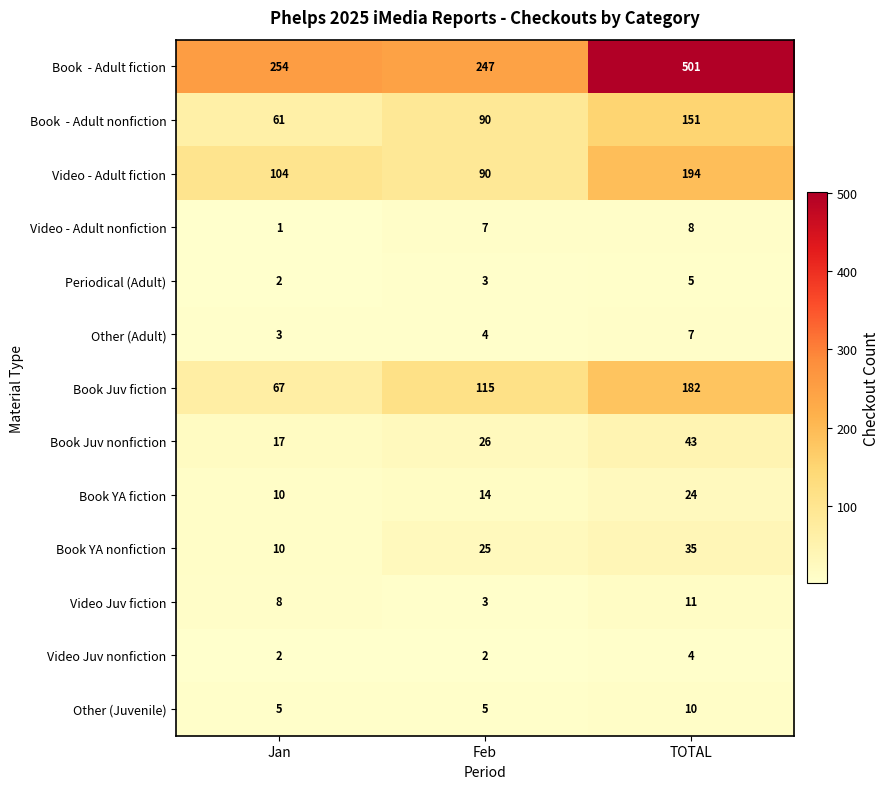

The value of Other (Juvenile) at Feb is 5. True or false?

True